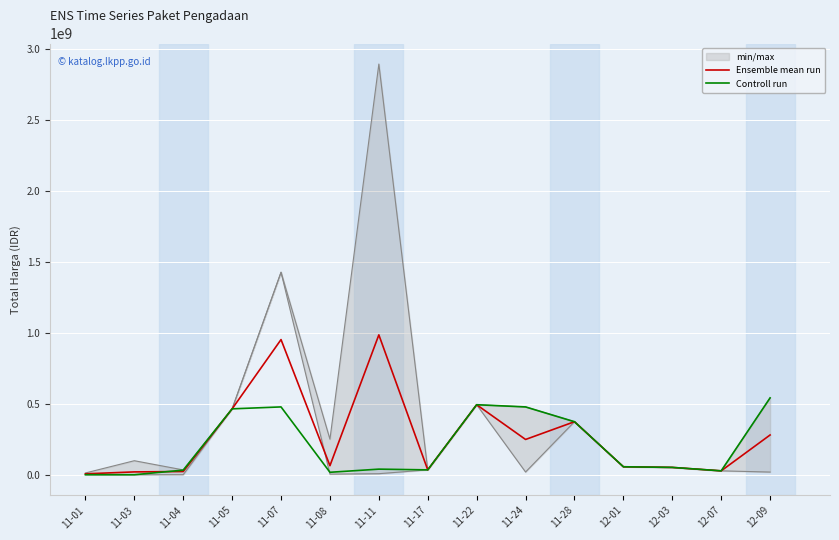

What is the label of the 8th point from the right?

11-17